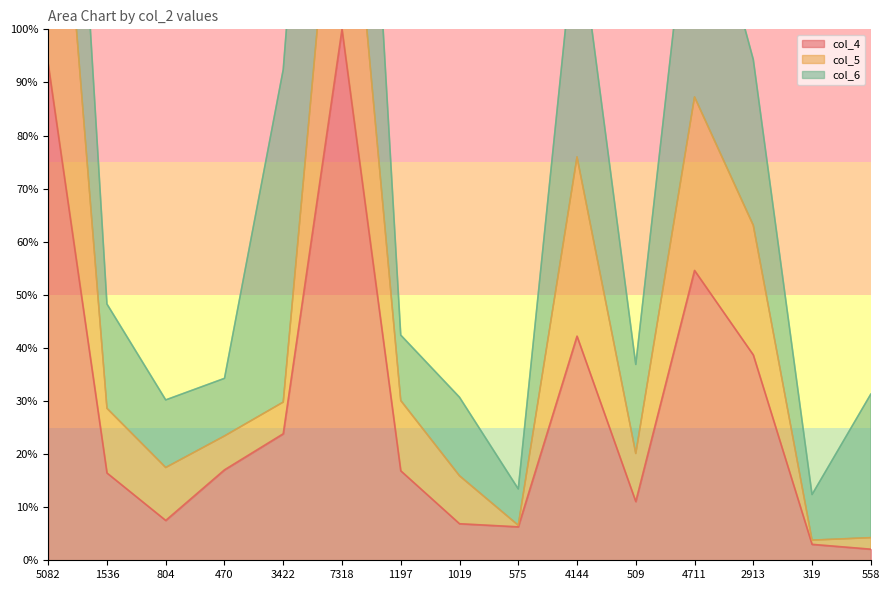

At which category is the sum across all series the highest?

5082